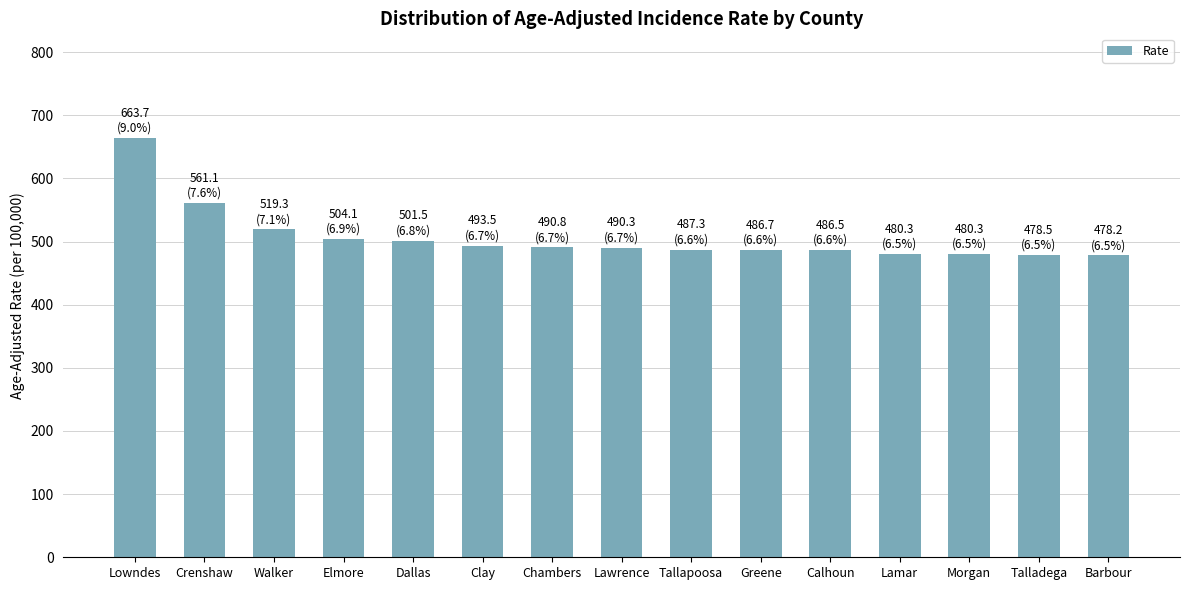

What is the change in value from Walker to Tallapoosa?

-32.0